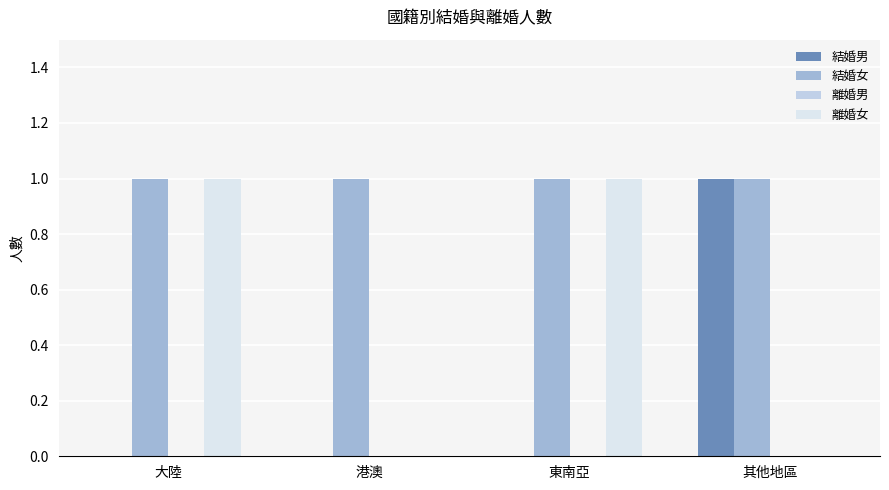

Are the bars grouped side by side (vs. stacked)?

Yes